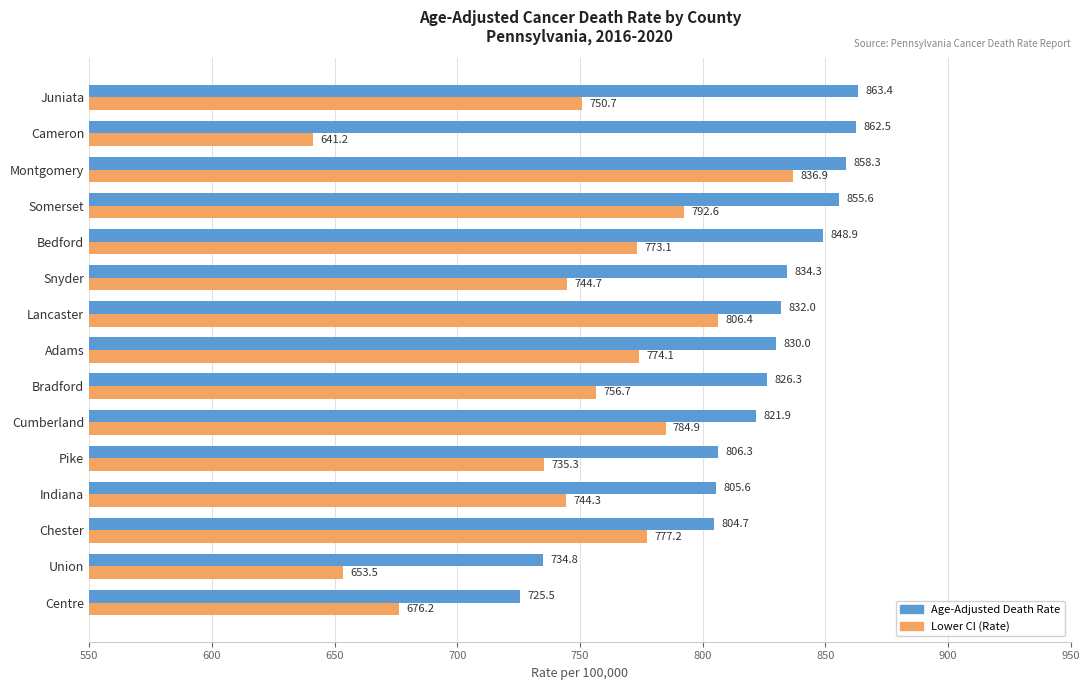

Which series changed the most between Cumberland and Lancaster?

Lower CI (Rate)